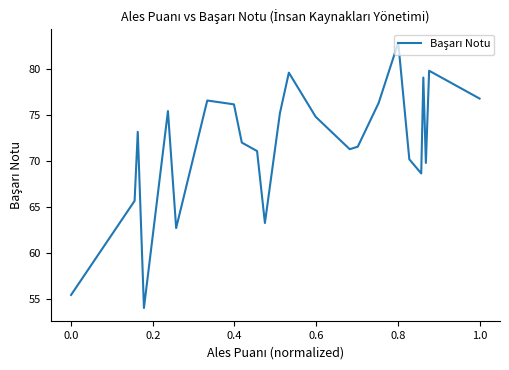

What is the difference between the maximum and minimum values?

28.9